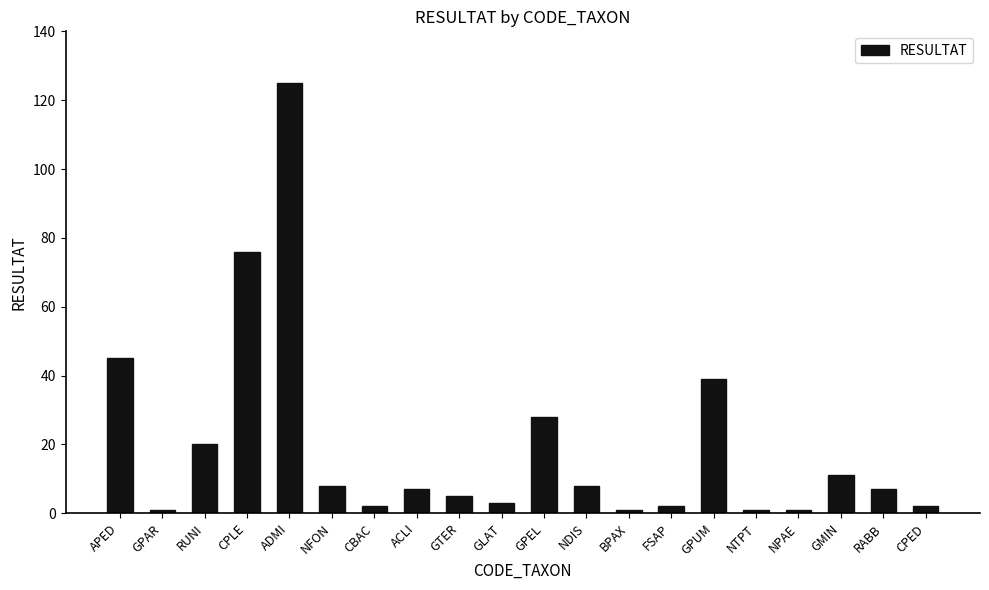

How many bars are there in total?

20